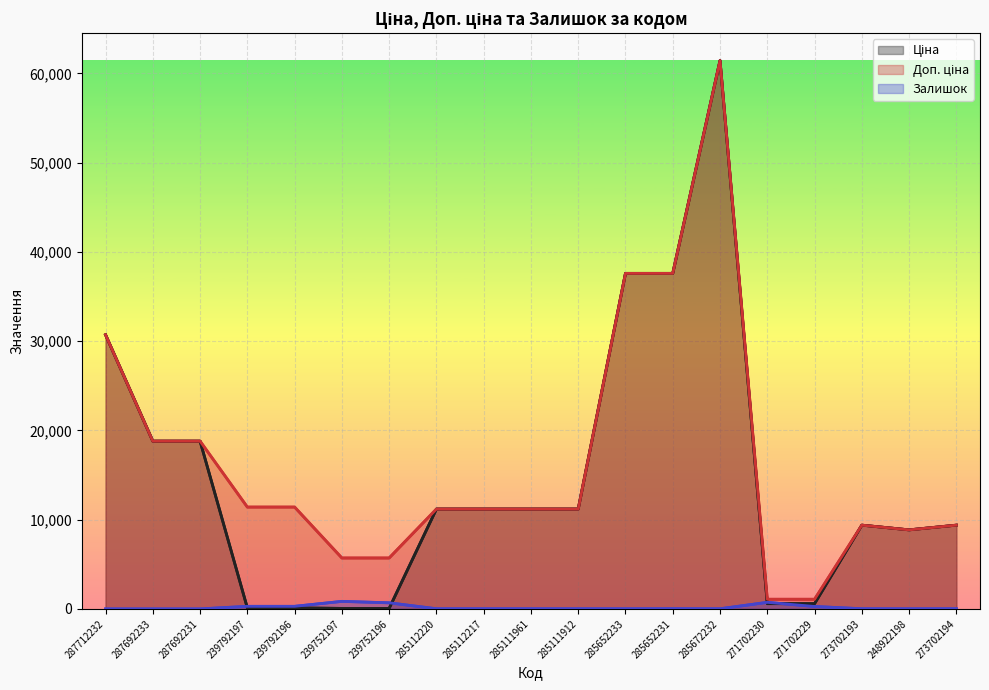

What are all the series names shown in the legend?

Ціна, Доп. ціна, Залишок